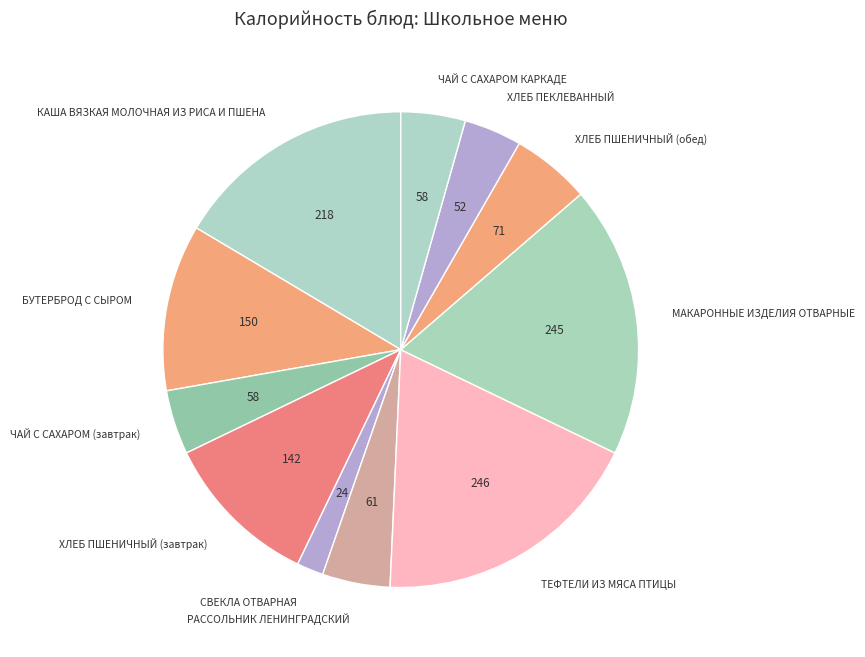

What is the smallest slice in the pie chart?

СВЕКЛА ОТВАРНАЯ